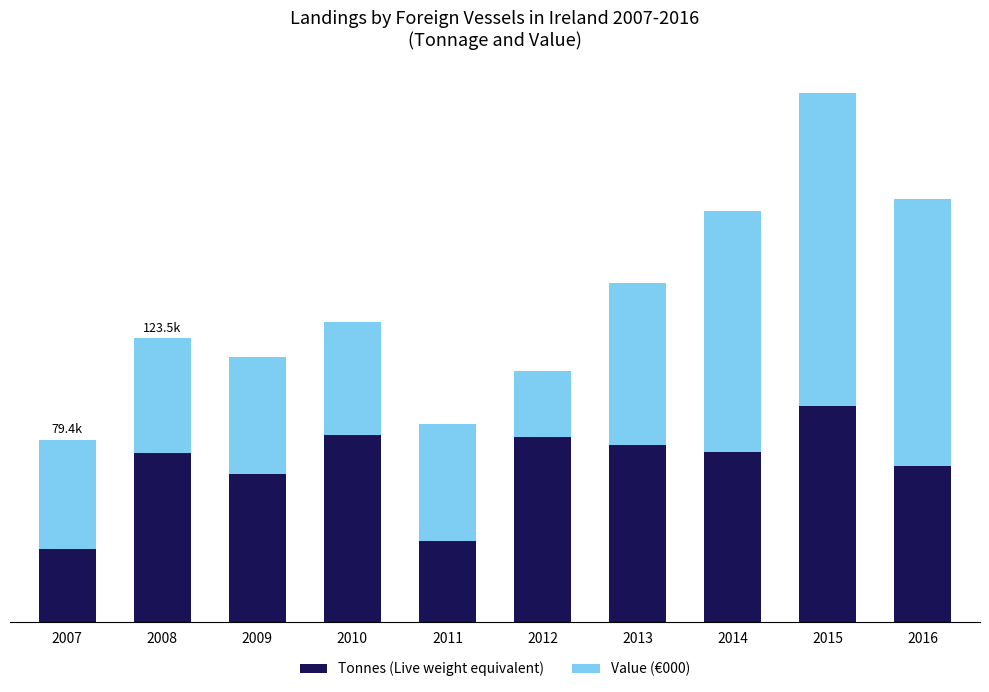

What are all the series names shown in the legend?

Tonnes (Live weight equivalent), Value (€000)